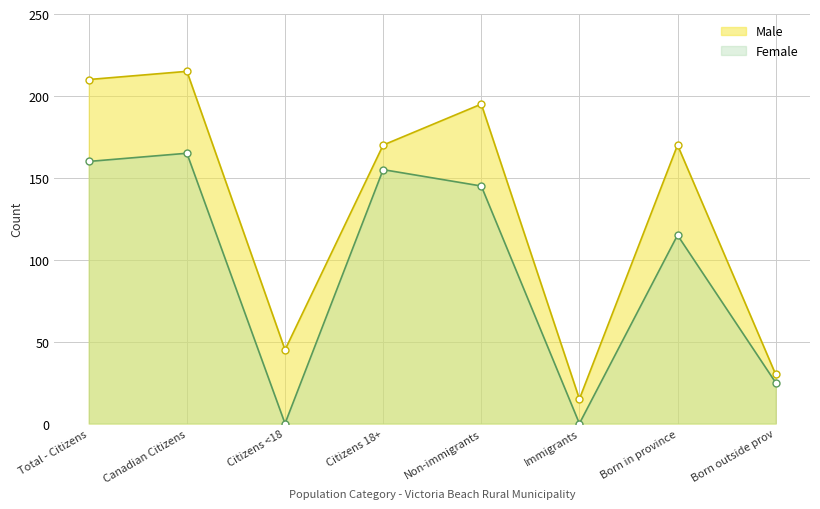

The value of Male at 0 is -114. True or false?

False